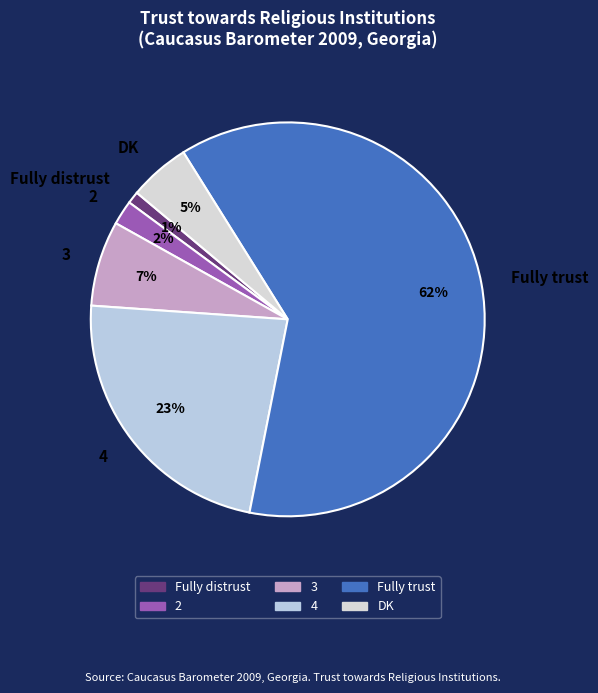

Between Fully distrust and Fully trust, which is larger?

Fully trust